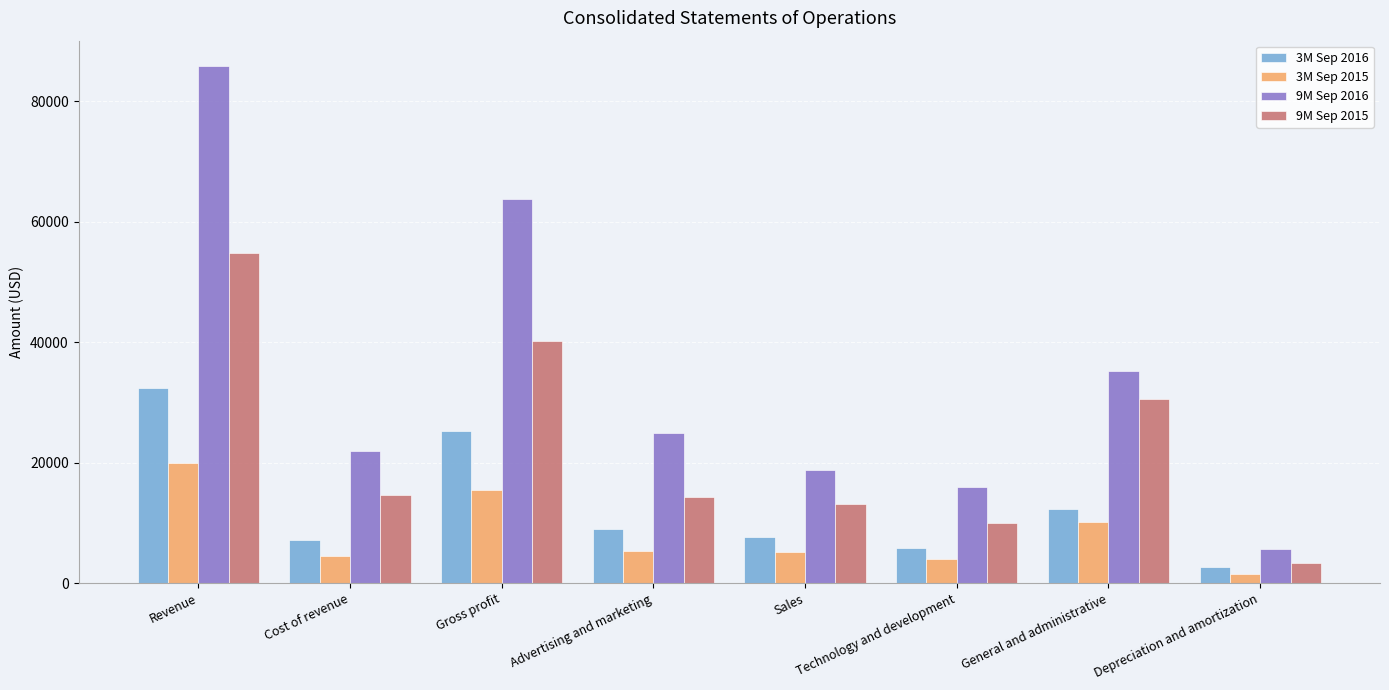

How many series are shown in this chart?

4